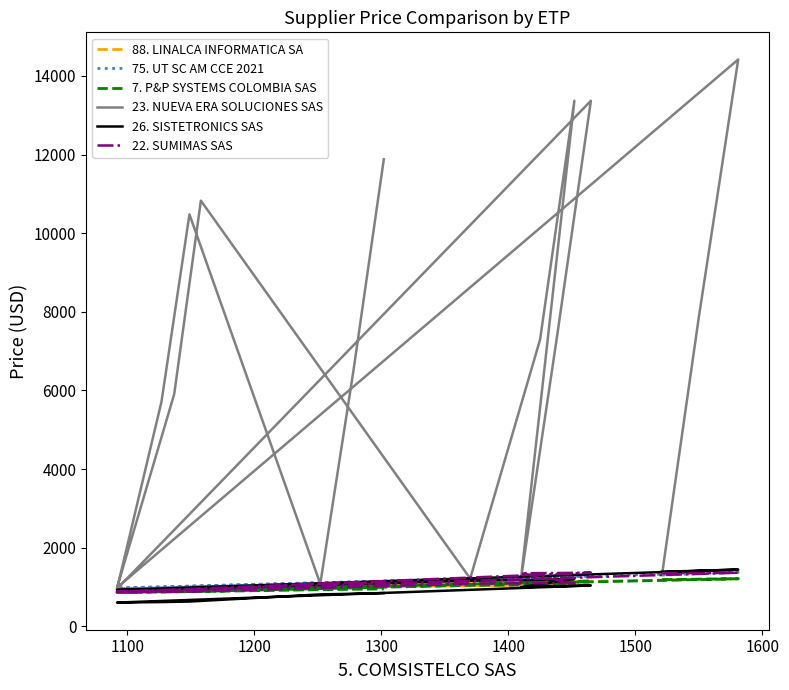

Is the value of 7. P&P SYSTEMS COLOMBIA SAS at 1200 greater than the value of 88. LINALCA INFORMATICA SA at 15?

Yes